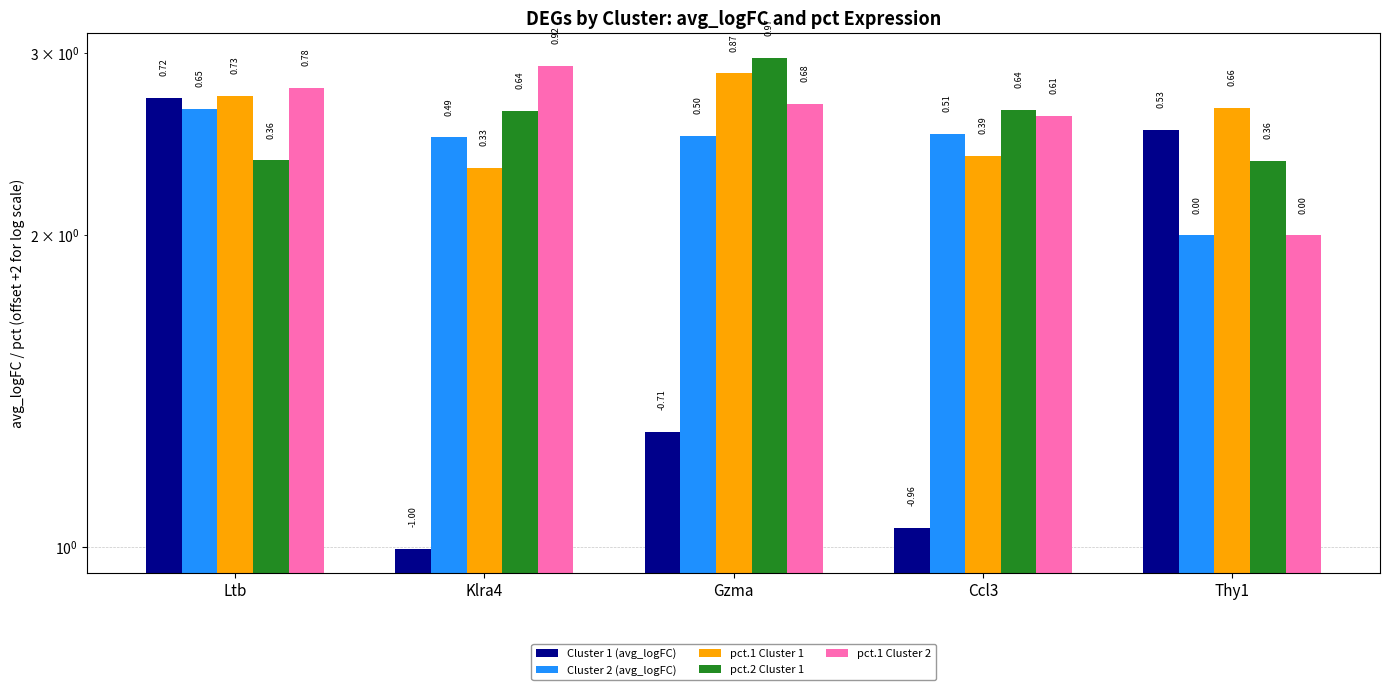

What is the sum of all Cluster 2 (avg_logFC) values?

12.1